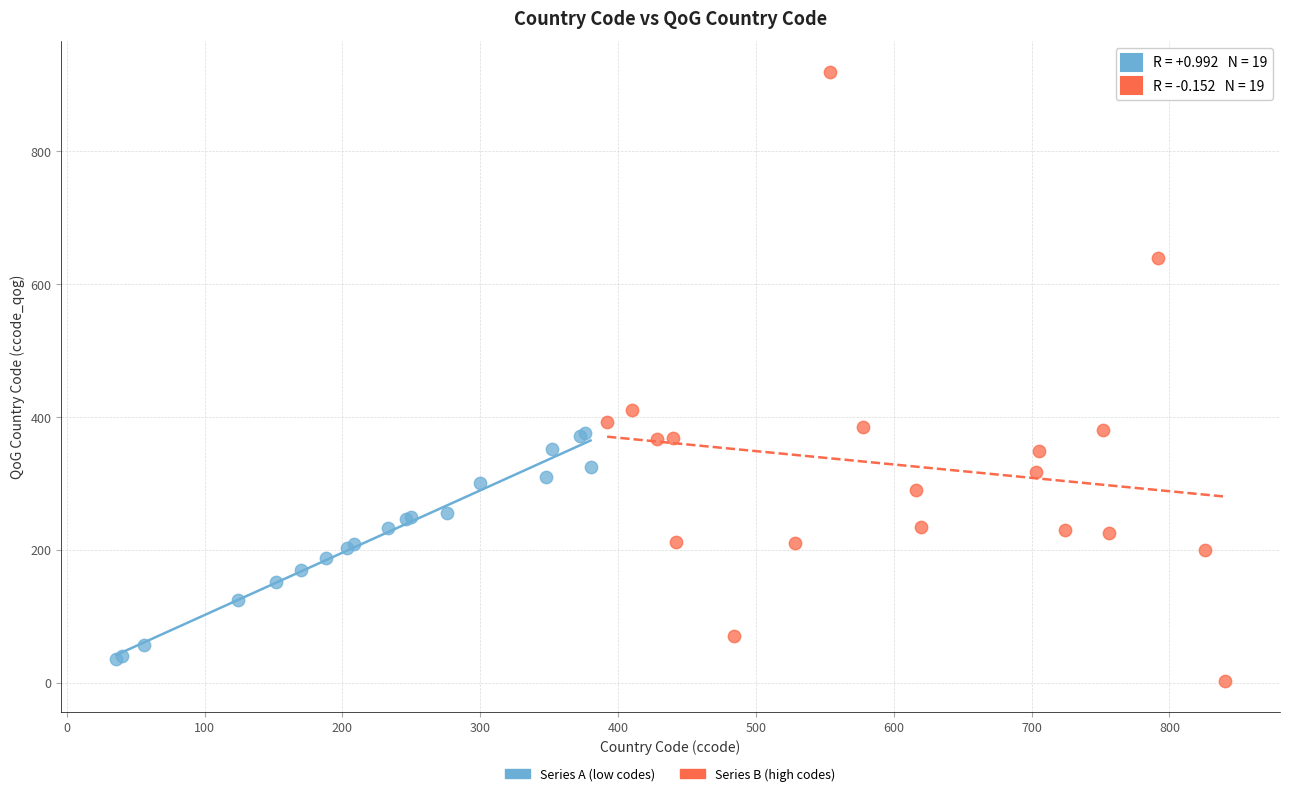

Which series has the widest spread of Y values?

Series B (high codes)